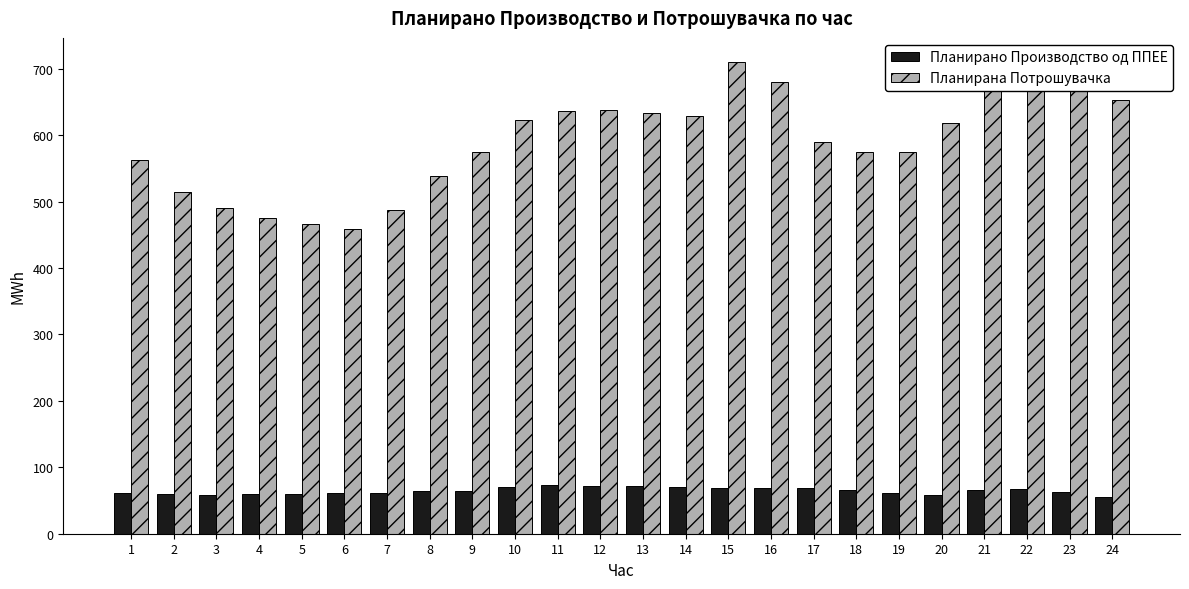

What are all the series names shown in the legend?

Планирано Производство од ППЕЕ, Планирана Потрошувачка